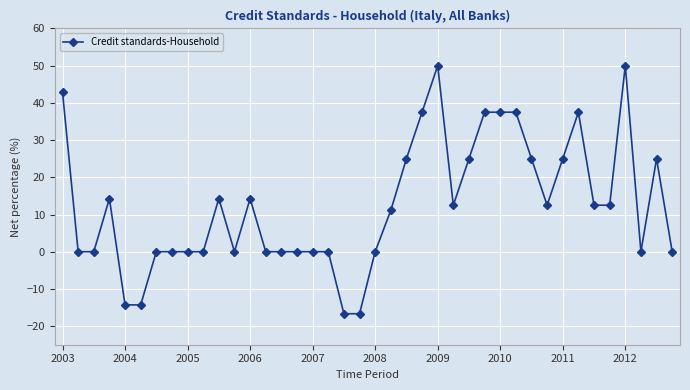

What is the value of the 34th point from the left?

37.5